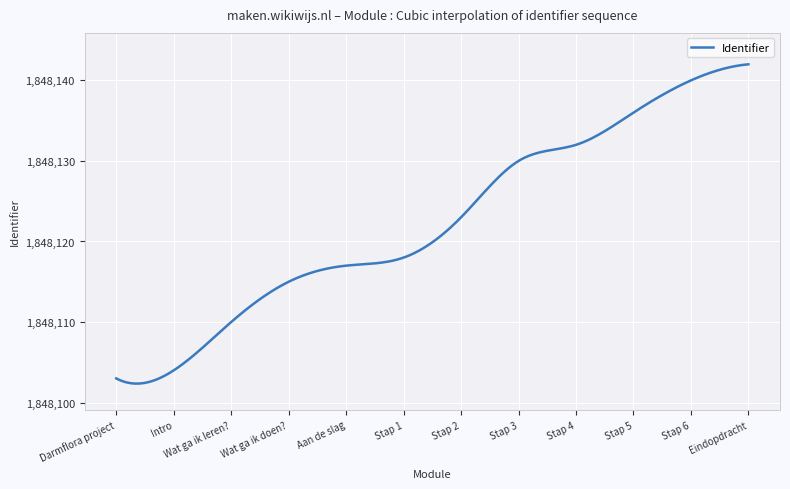

What is the difference between the maximum and minimum values?

39.6